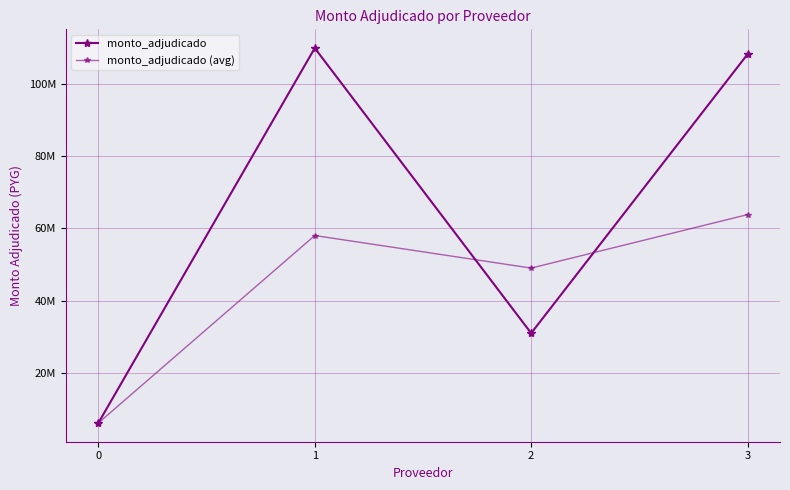

Is this an area chart (filled region under the line)?

No